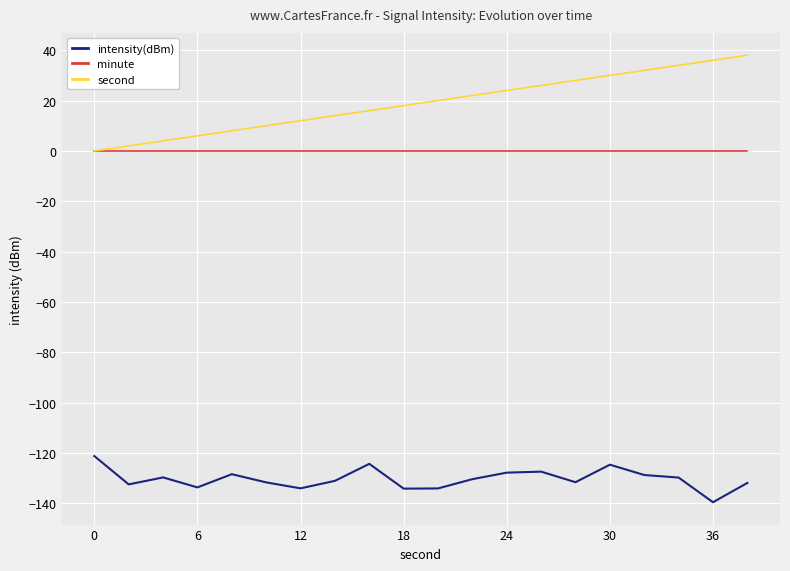

List the series in order of their peak value, lowest first.

intensity(dBm), minute, second